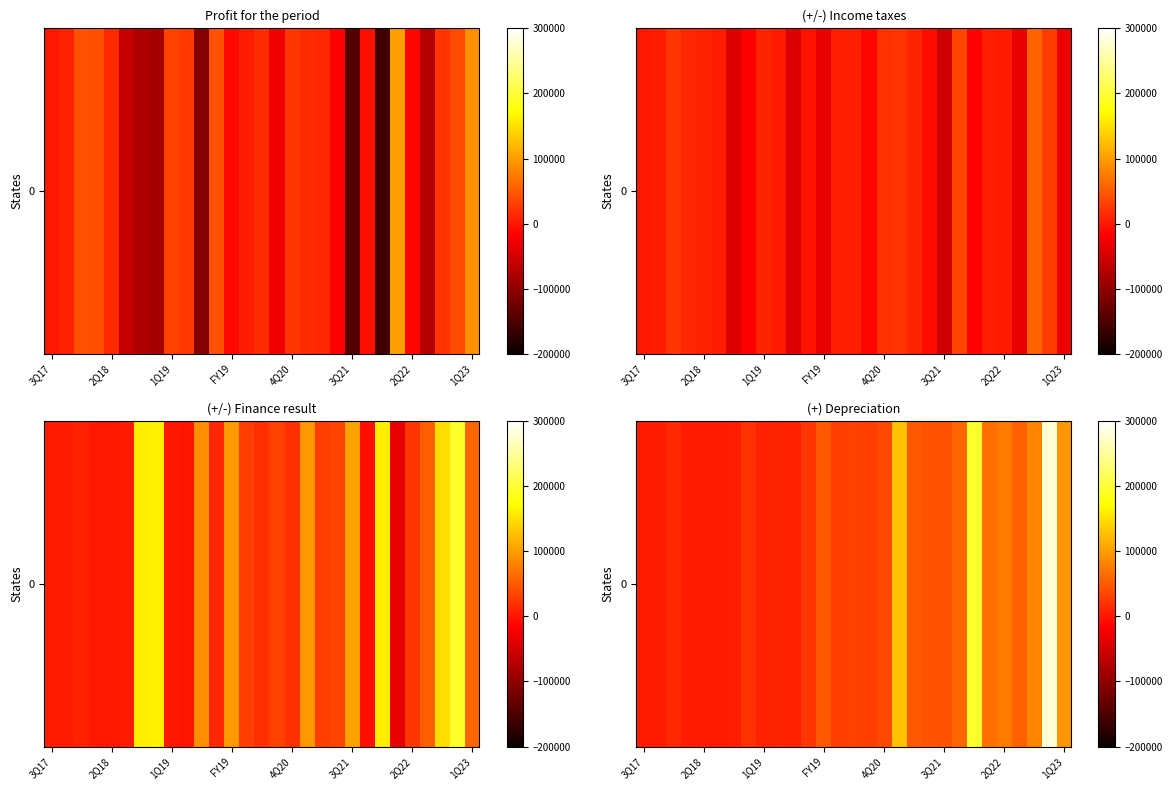

The chart shows a value of 3379 at 3Q17. True or false?

True